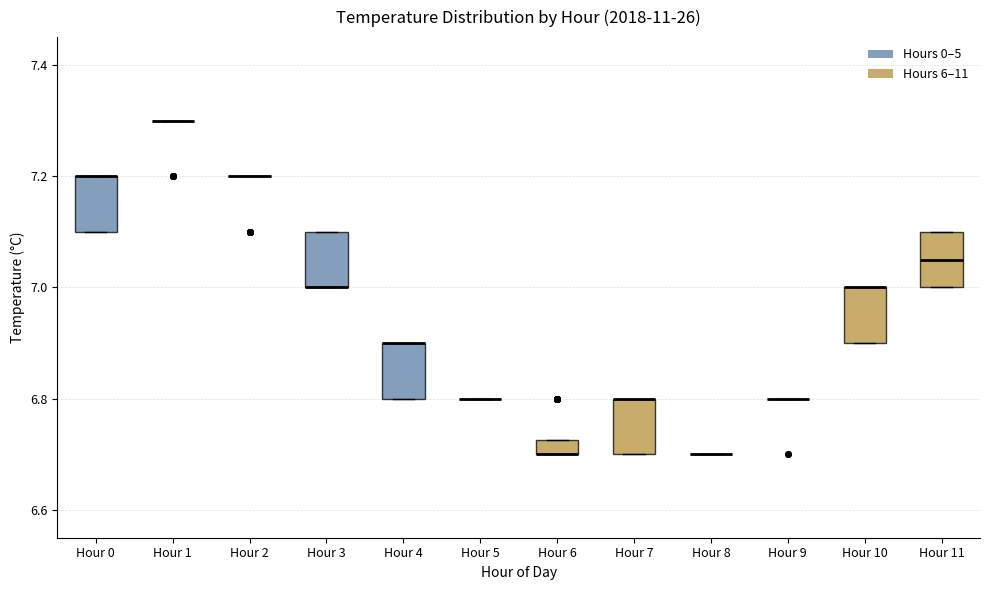

Where is the lower edge of the box for Hour 7 on the y-axis? The values are not printed on the chart, so give them approximately, as read against the axis.

6.70